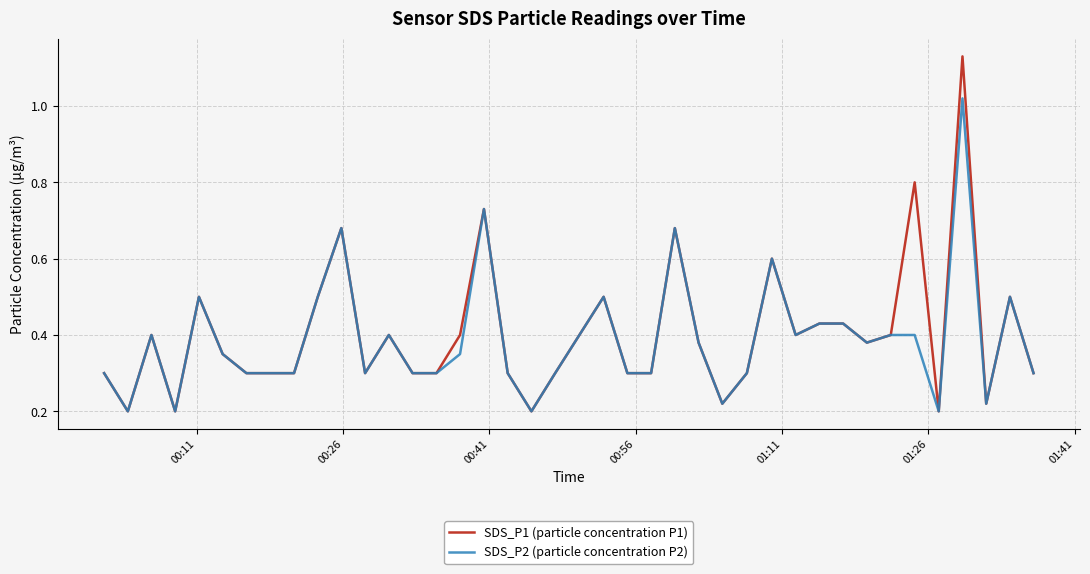

Which series has the largest range (max minus min)?

SDS_P1 (particle concentration P1)